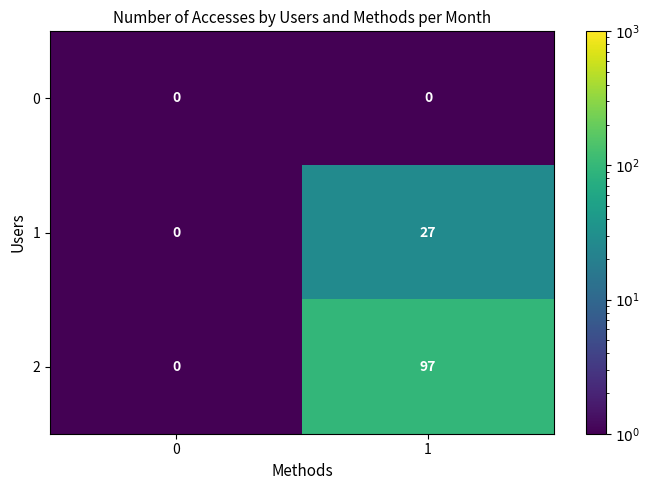

Rank the categories by 2 value from highest to lowest.

1, 0